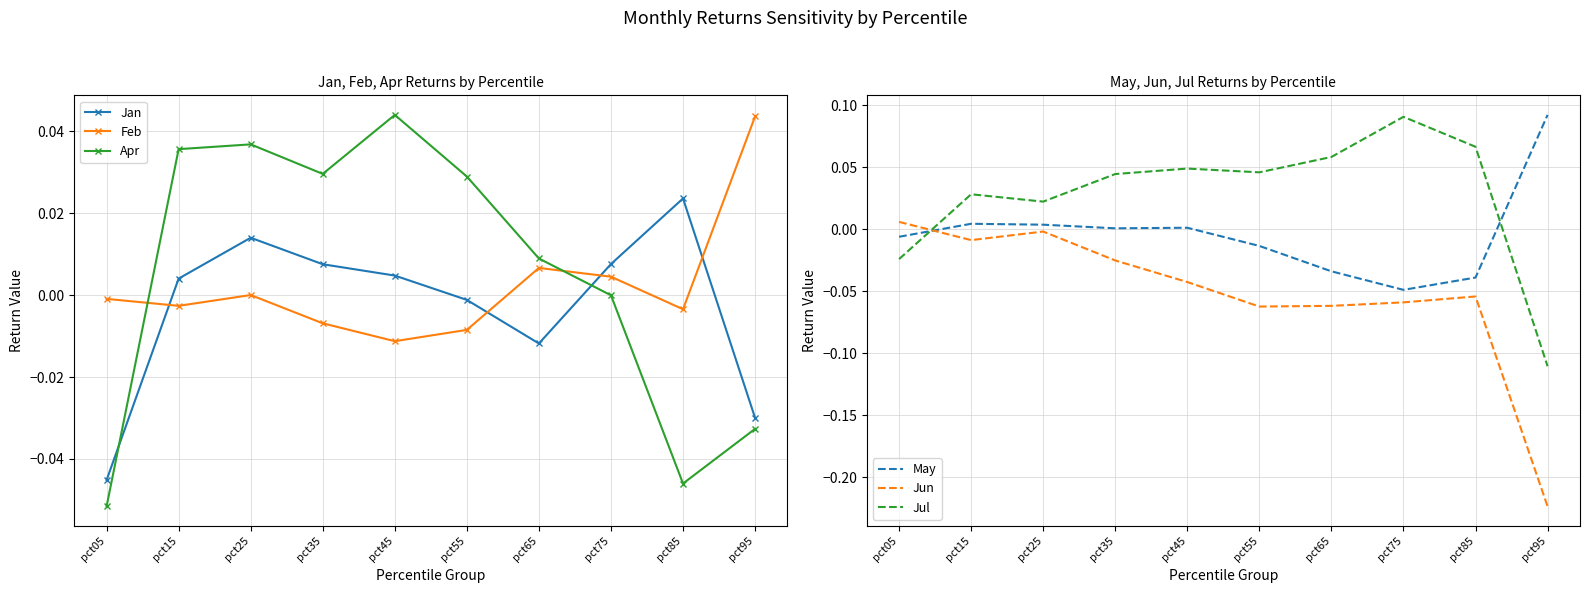

What is the sum of all Jul values?

0.3